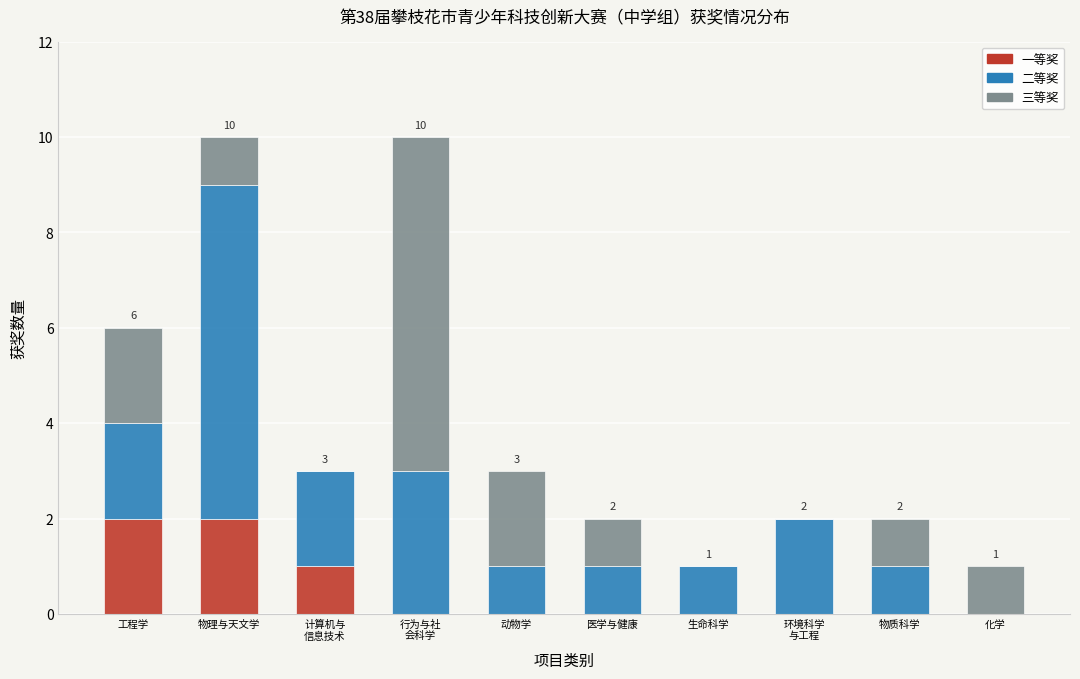

Is it true that 一等奖 equals 0 at 动物学?

True